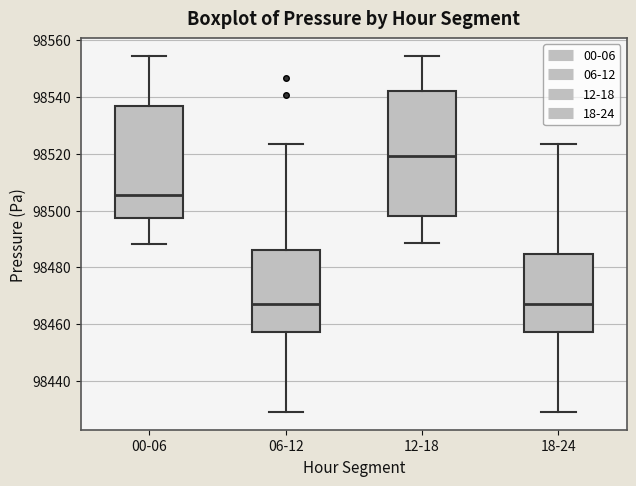

Reading left to right, read every box against the y-axis: the position of its median line, the range the box covers, and the ends of its whiskers. The values are not printed on the chart, so give them approximately, as read against the axis.

00-06: median 98506, box 98498 to 98536, whiskers 98488 to 98554
06-12: median 98468, box 98458 to 98486, whiskers 98430 to 98524
12-18: median 98520, box 98498 to 98542, whiskers 98488 to 98554
18-24: median 98468, box 98458 to 98484, whiskers 98430 to 98524